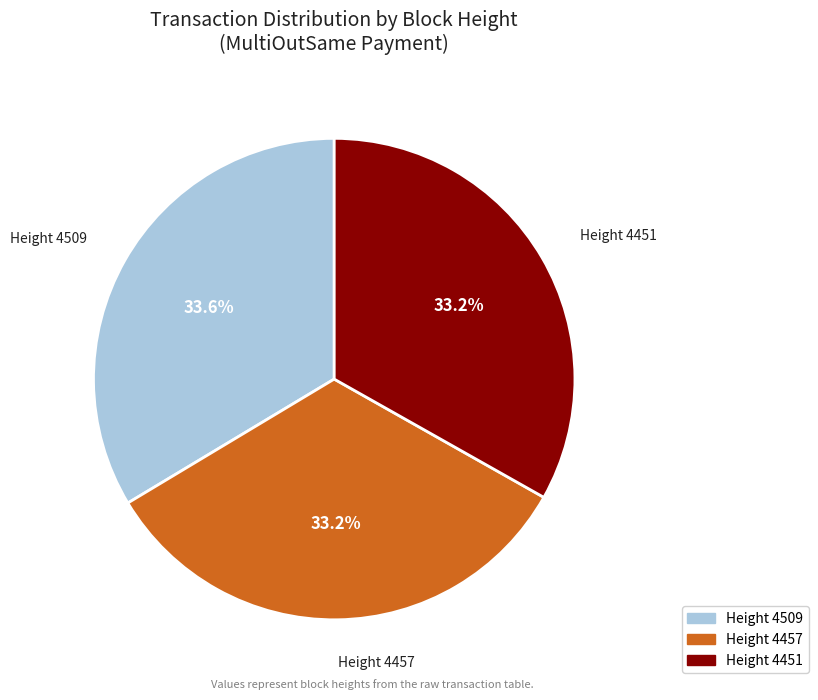

Is there any slice that represents more than half of the pie?

No